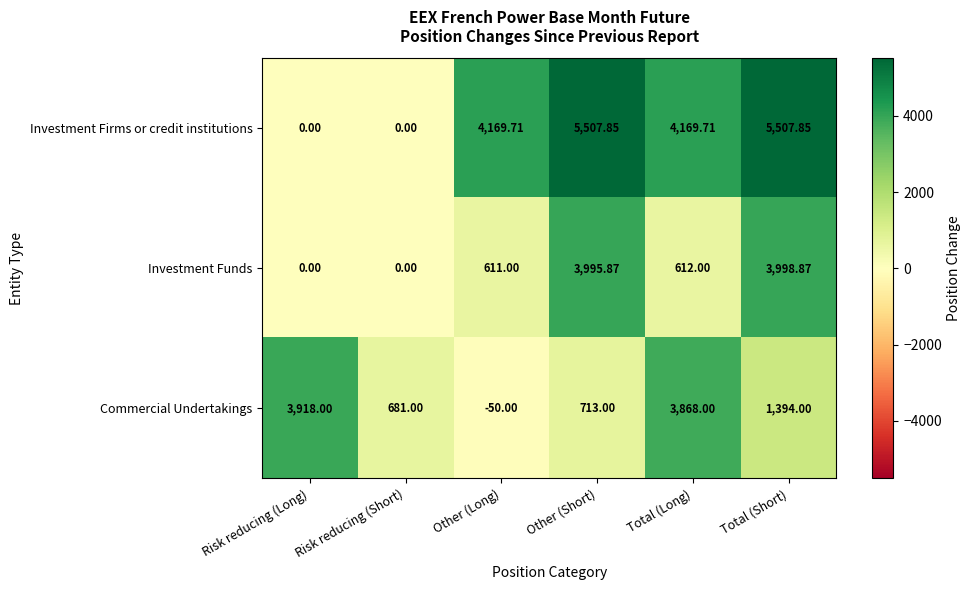

How many positive values does the Investment Funds series have?

4